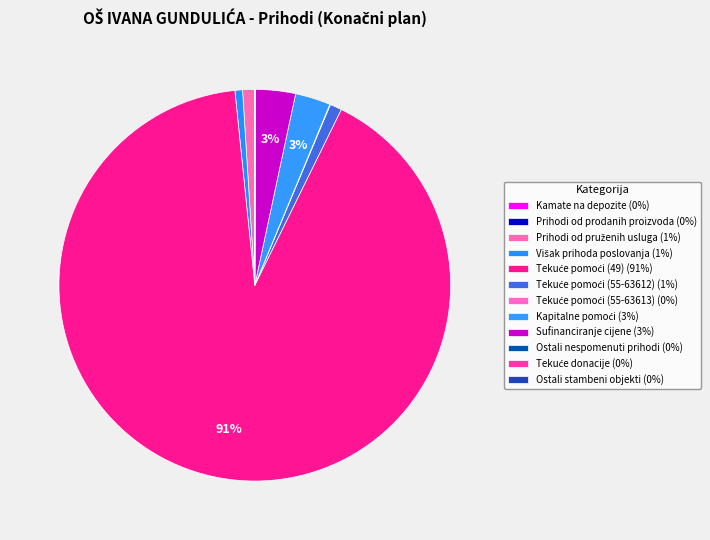

Is Tekuće pomoći (49) the majority of the pie?

Yes